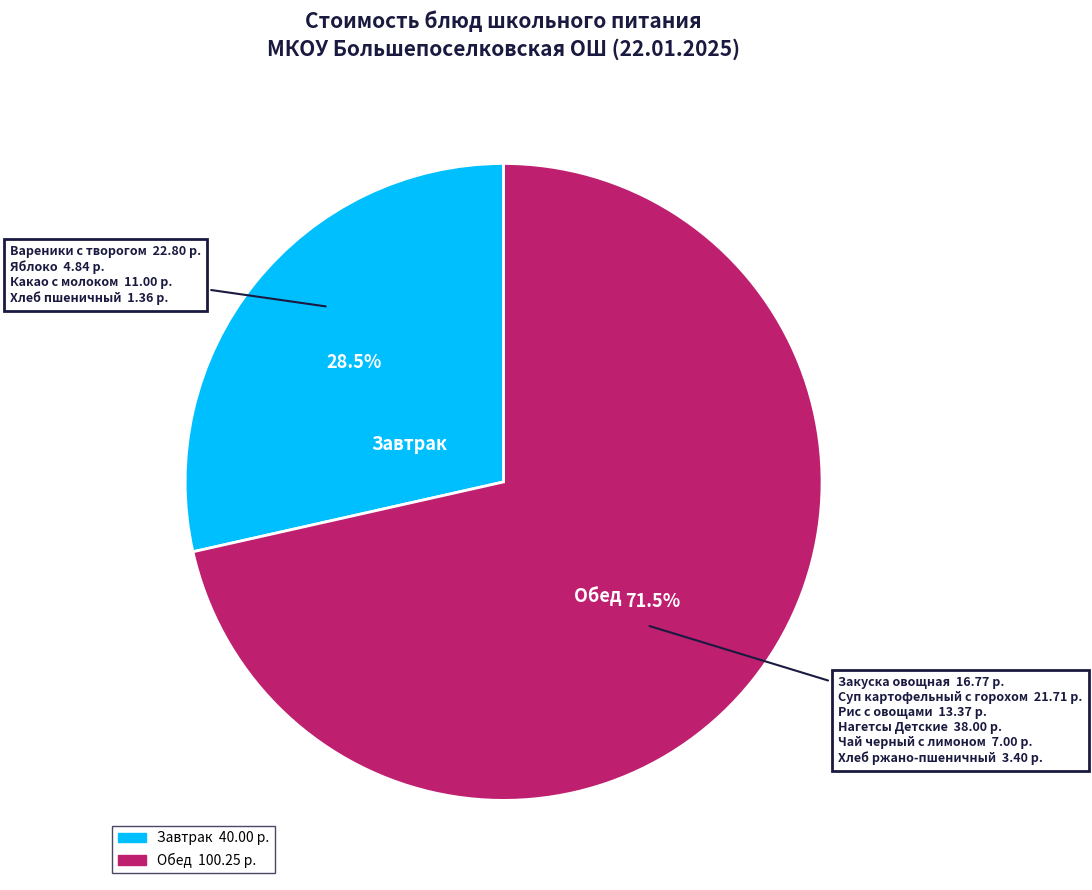

Is there a majority slice in this chart?

Yes